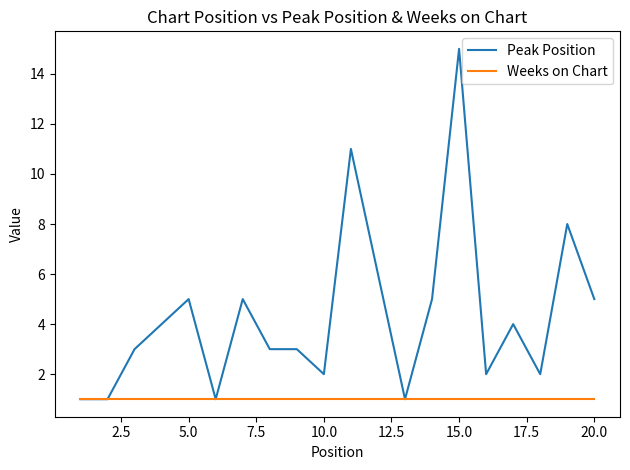

Count the number of categories in the chart.

20